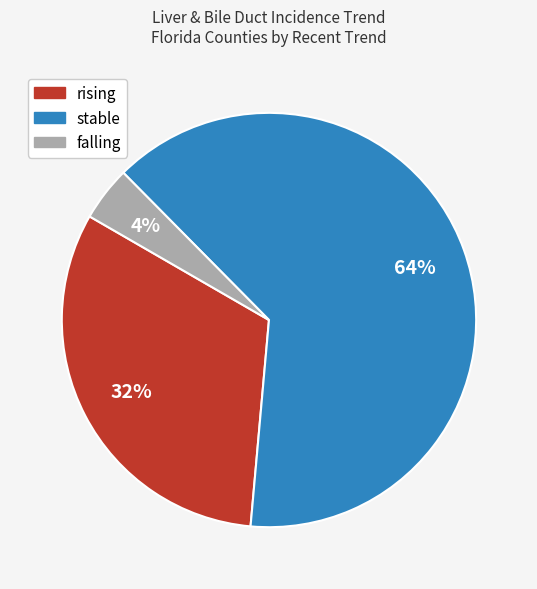

True or false: stable accounts for 78% of the total.

False